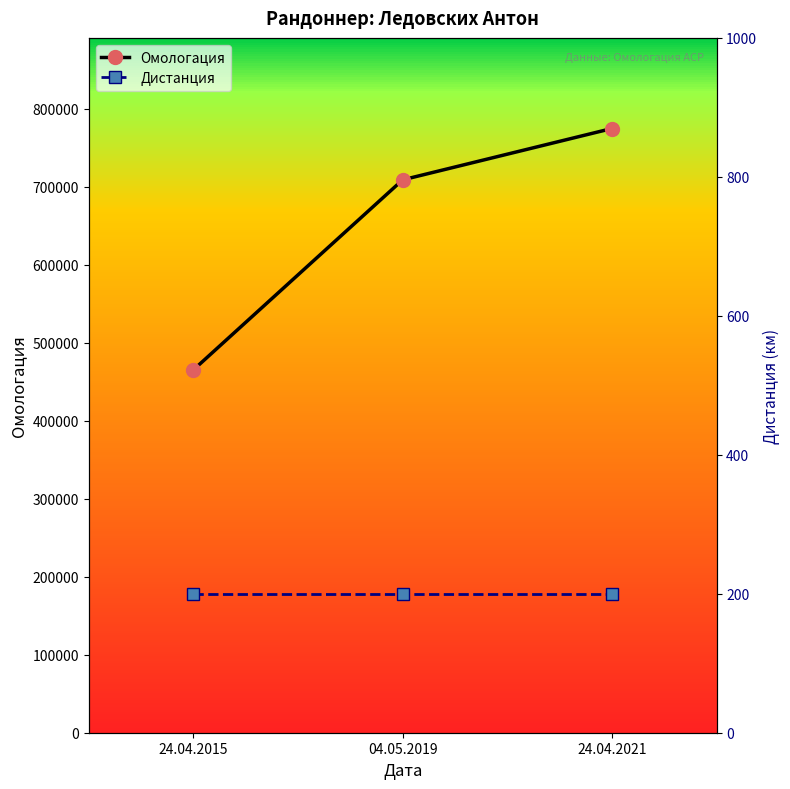

Reading left to right, list all the values displayed in this chart.

Омологация: 465241	708863	774672
Дистанция: 200	200	200